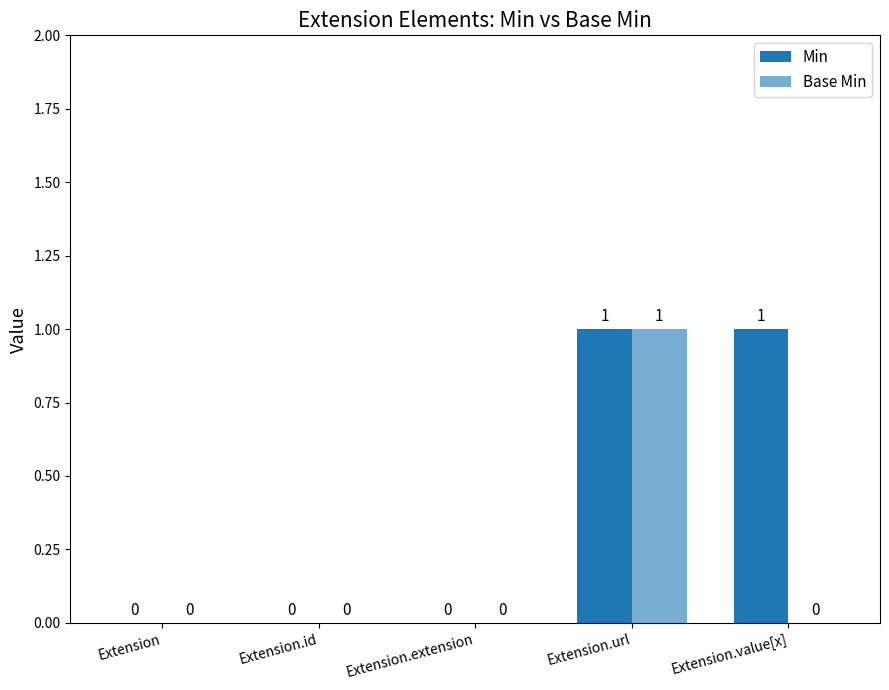

The Base Min series shows 0 at Extension. True or false?

True